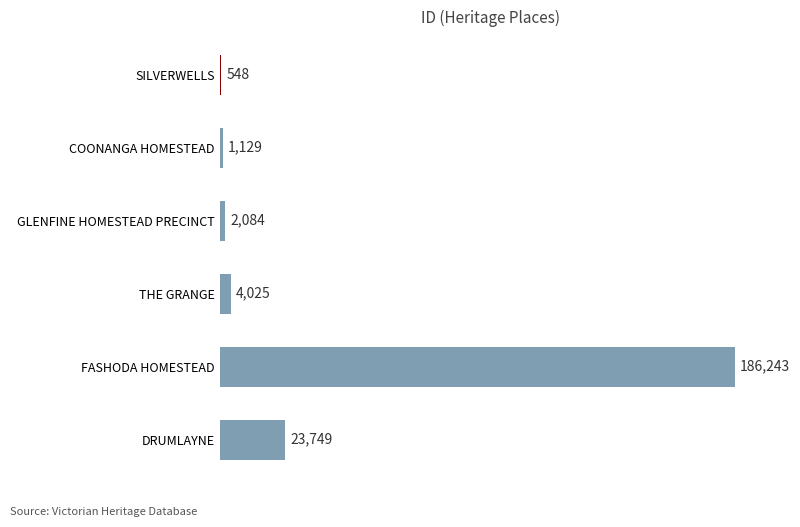

Where is the data nearest to the value 93395?

DRUMLAYNE